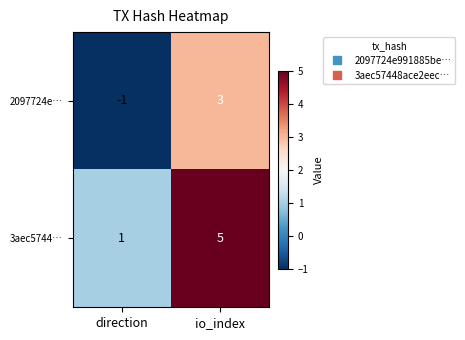

At which category is the sum across all series the highest?

io_index